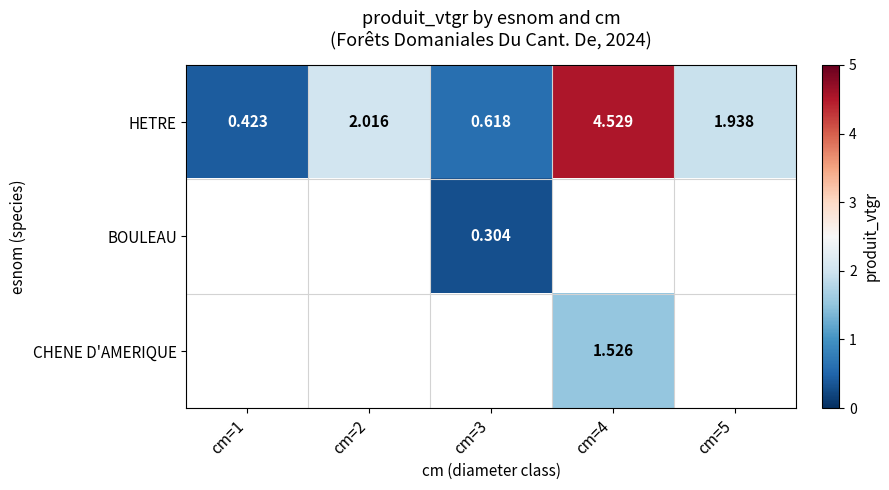

Where is HETRE nearest to the value 2?

cm=2